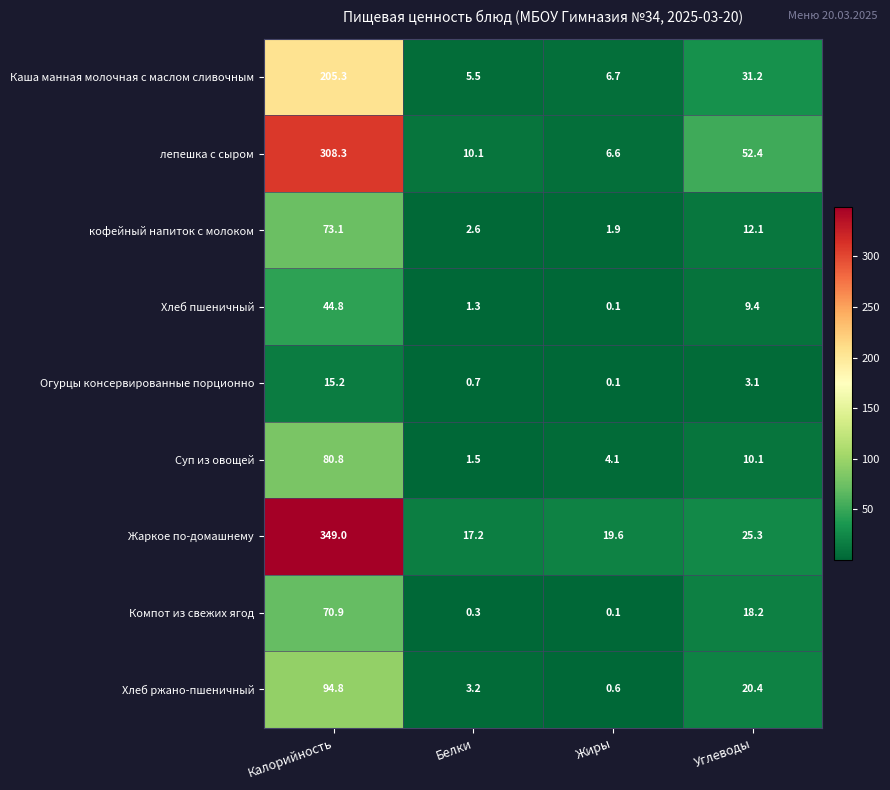

At which label is Хлеб пшеничный closest to 22?

Углеводы